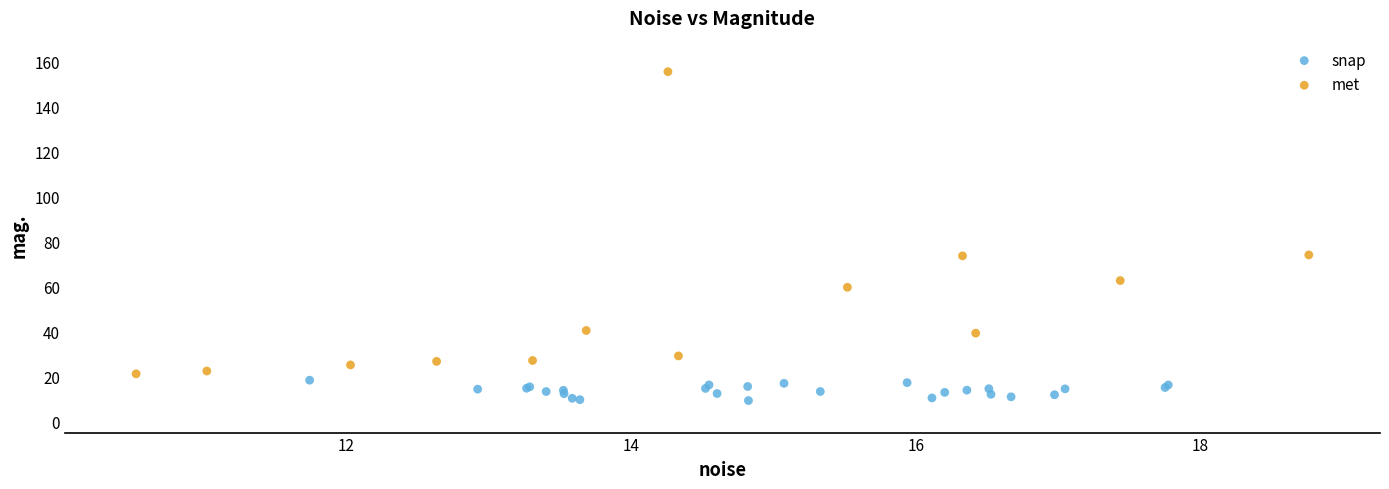

Which series reaches the maximum Y coordinate?

met